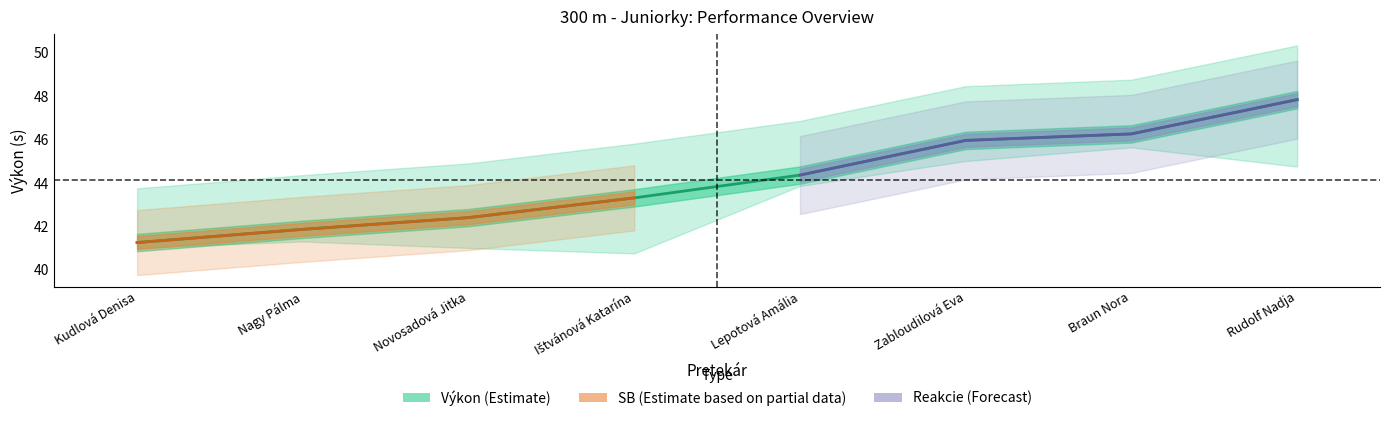

The Reakcie series shows 0.1 at Braun Nora. True or false?

False